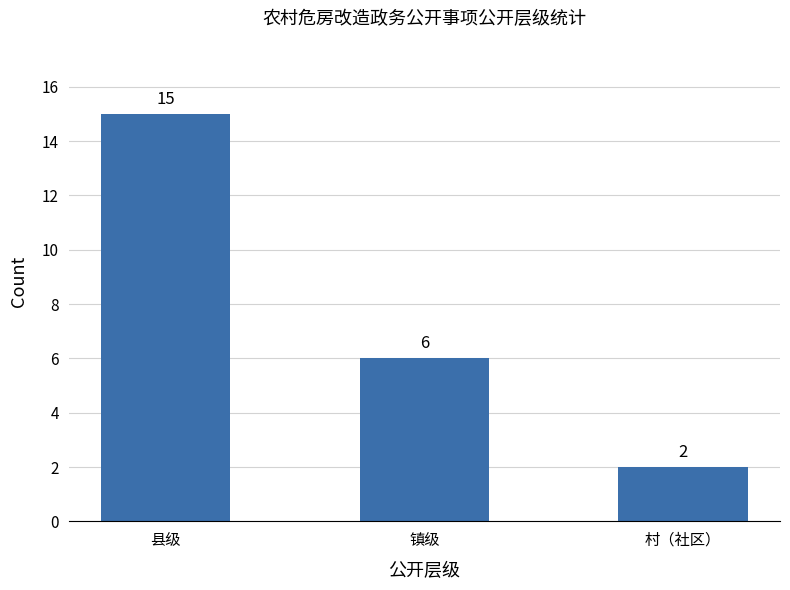

How many values are between 2 and 15?

3